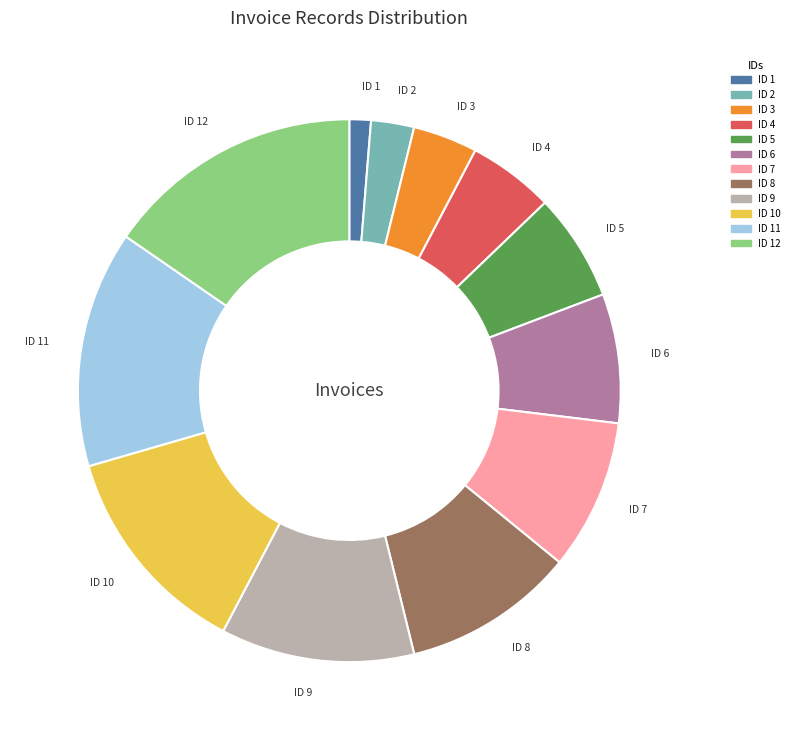

Is there any slice that represents more than half of the pie?

No